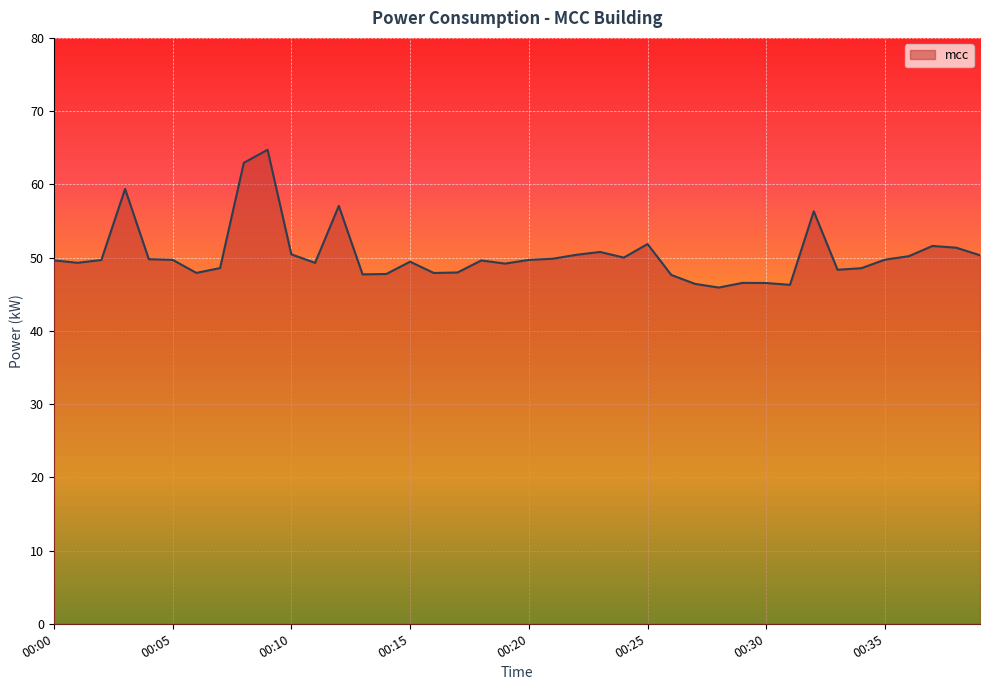

What is the difference between the maximum and minimum values?

18.8